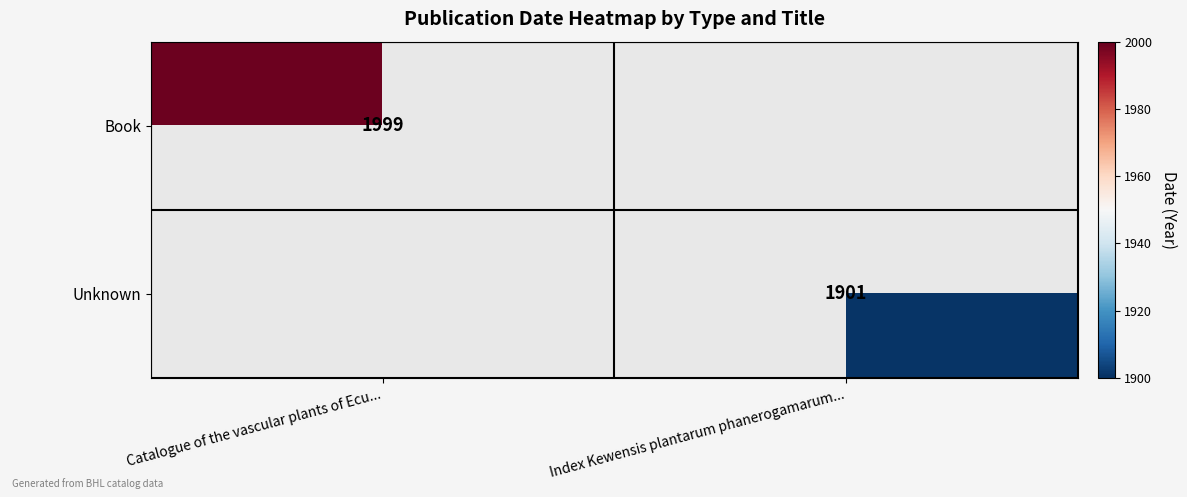

The Unknown series shows 2911 at Index Kewensis plantarum phanerogamarum.... True or false?

False